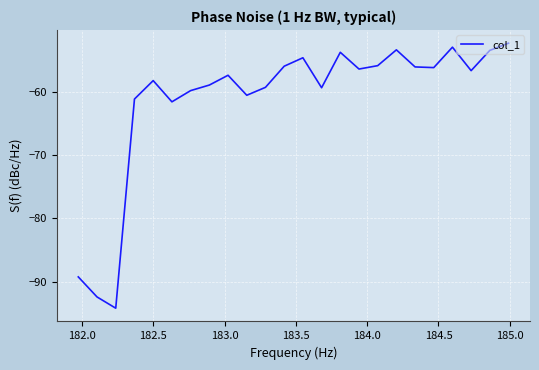

How many interior local valleys (lower than both neighbors) does the data have?

7